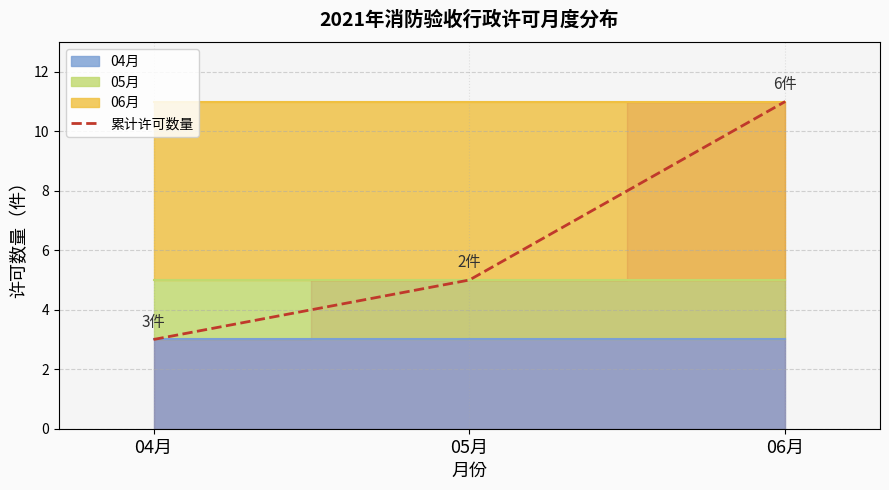

Which label corresponds to the smallest value in the chart?

04月